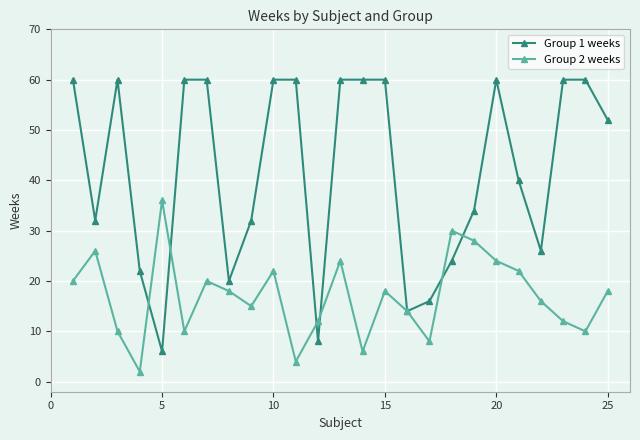

True or false: Group 1 weeks and Group 2 weeks intersect in this chart.

True